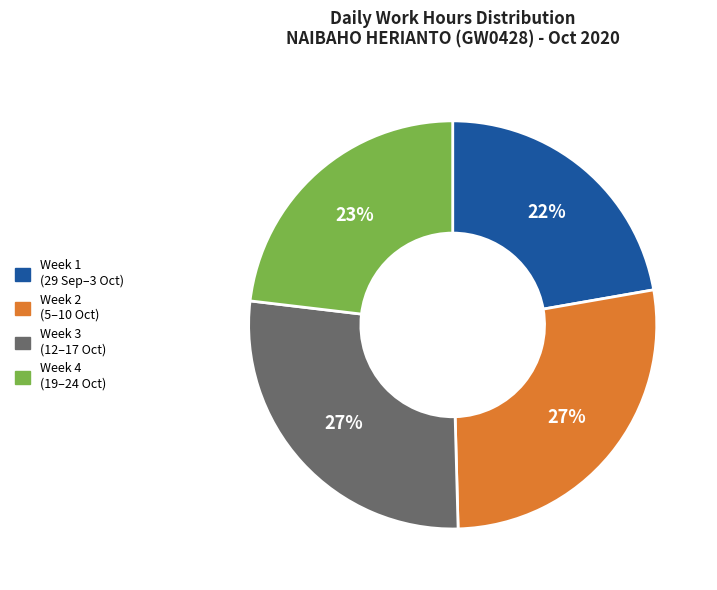

Is there a majority slice in this chart?

No